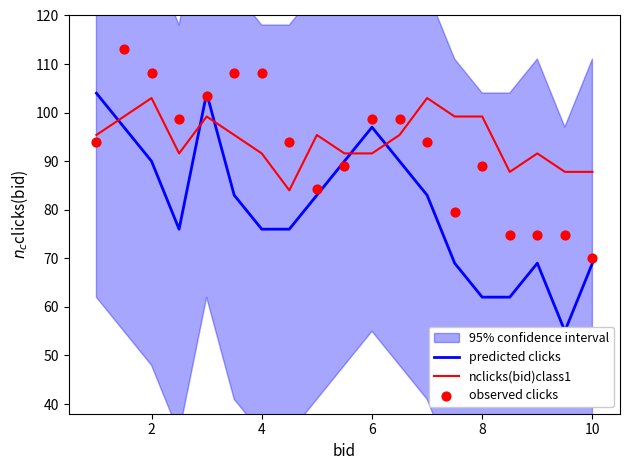

Which series has the widest spread of Y values?

predicted clicks